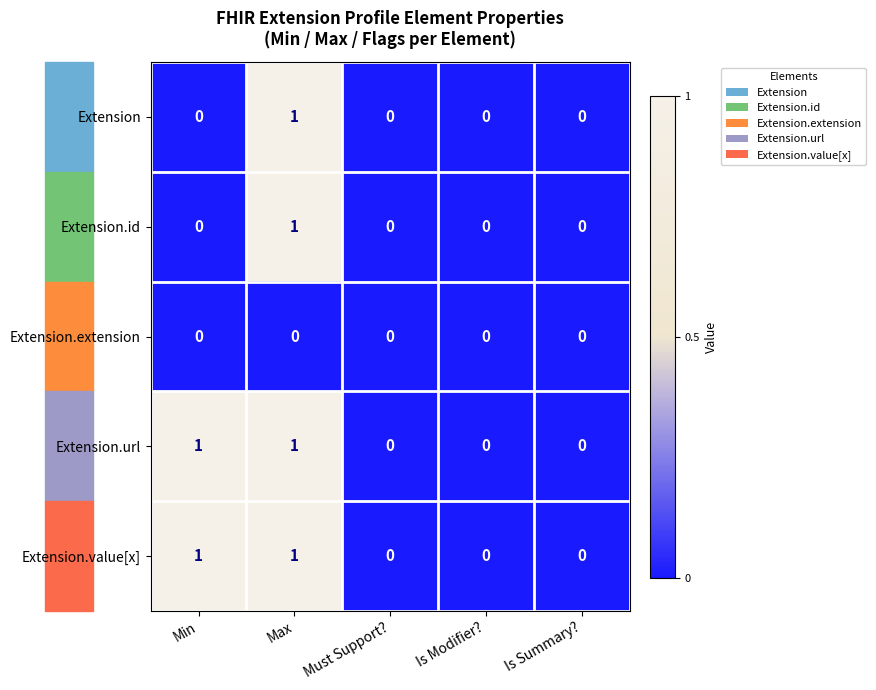

At which category is the sum across all series the highest?

Max